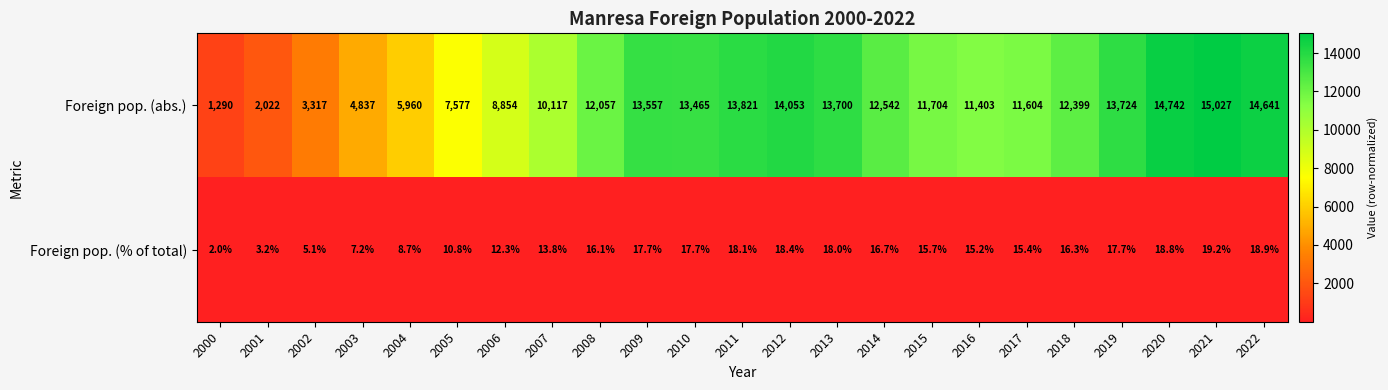

At which label is Foreign pop. (% of total) closest to 10?

2005